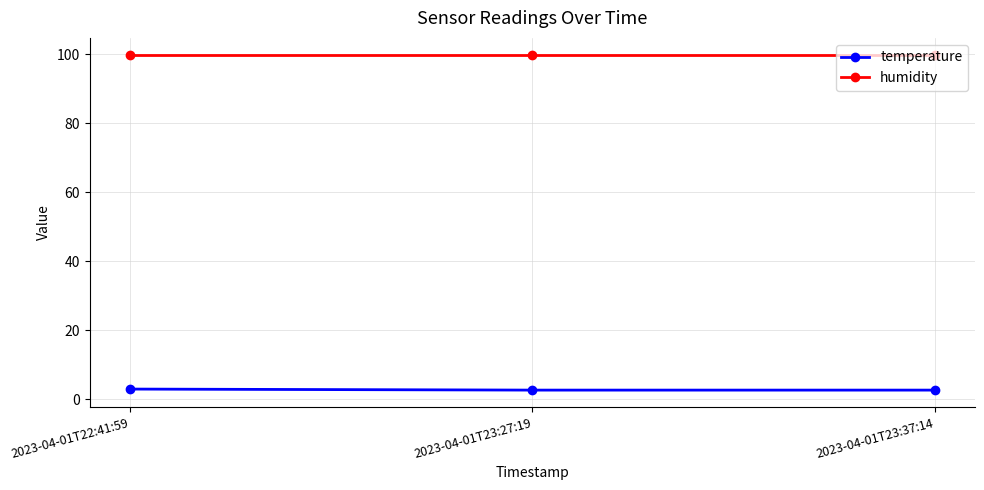

Rank the series by their maximum value, from highest to lowest.

humidity, temperature